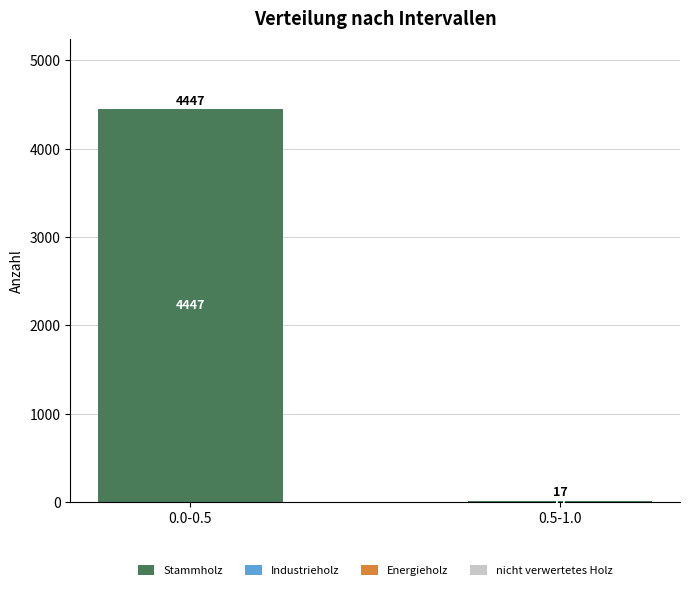

What value does the data have at 0.5-1.0?

17